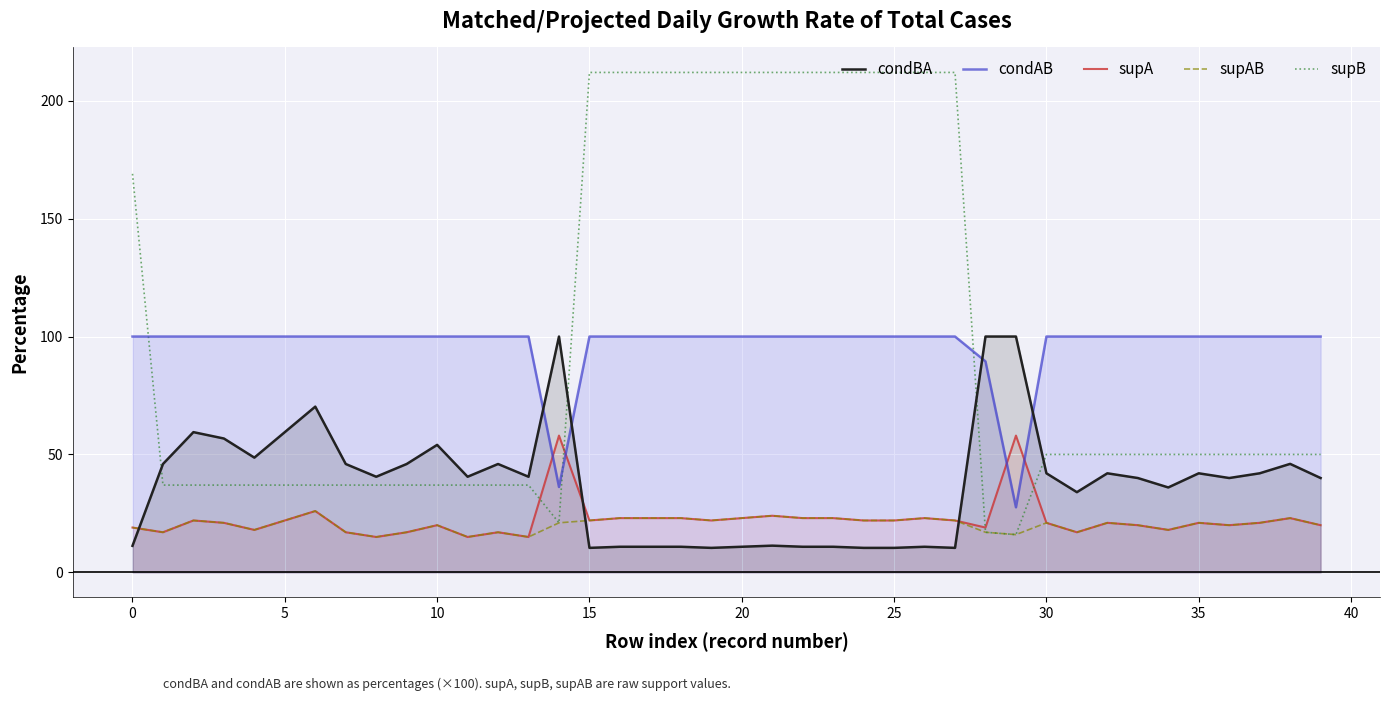

The supB series shows 86.9 at 35. True or false?

False